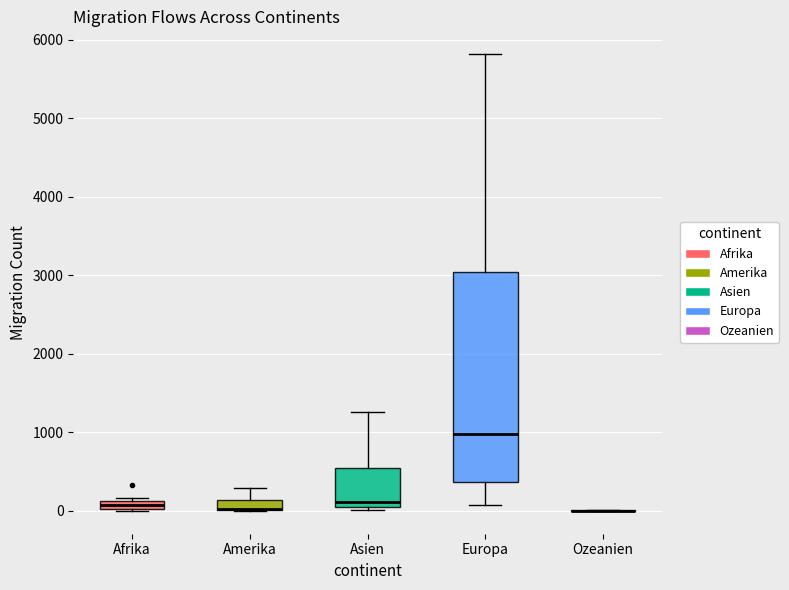

Comparing the boxes themselves (not the whiskers), which one is the tallest?

Europa